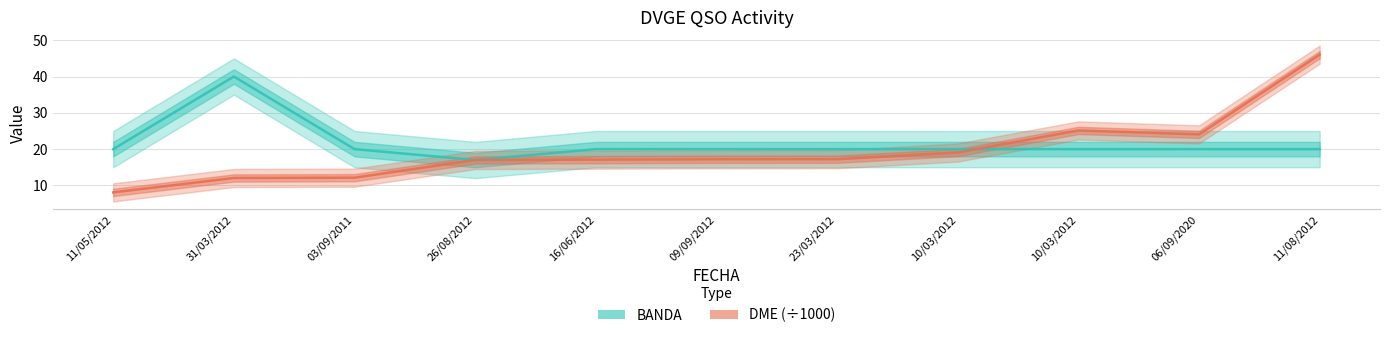

What is the total value across all series at 06/09/2020?

44.1